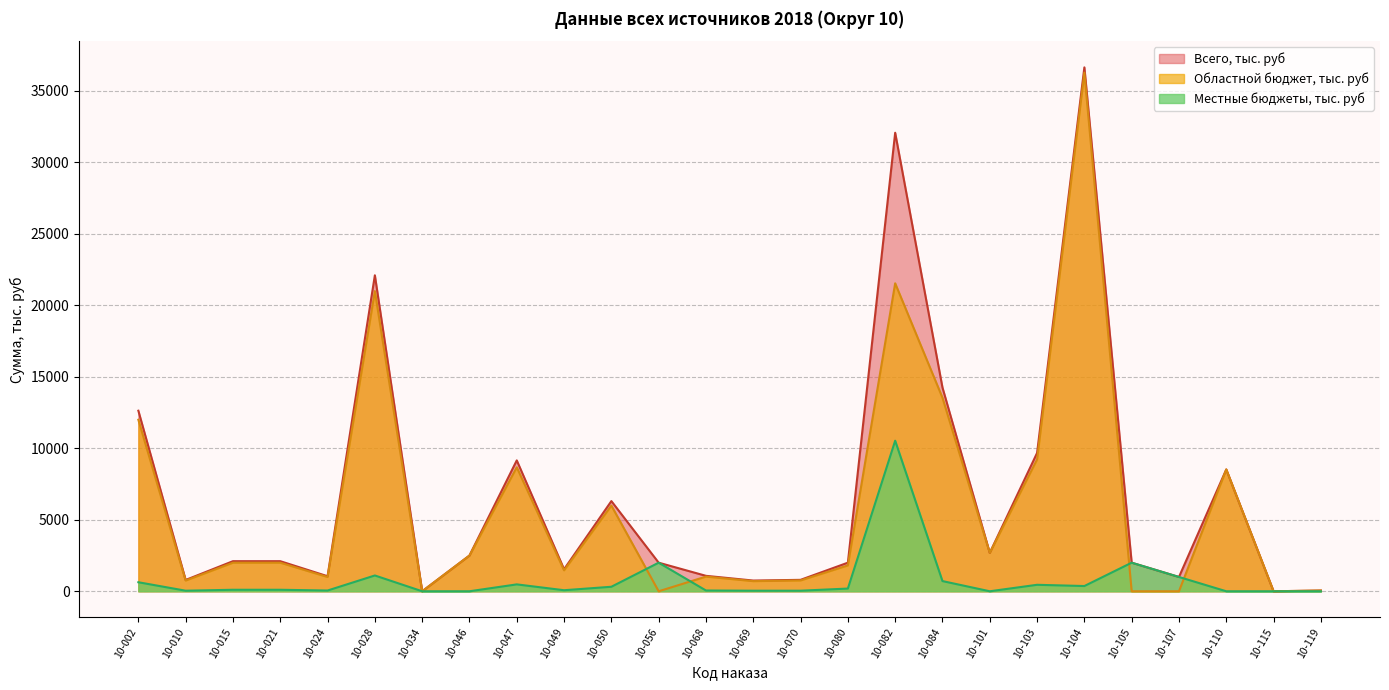

Is it true that Местные бюджеты, тыс. руб equals 1091.6 at 10-002?

False